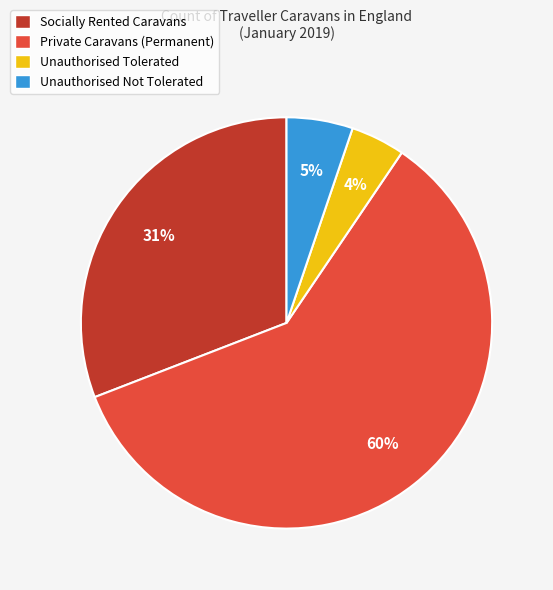

How many segments does this pie chart have?

4